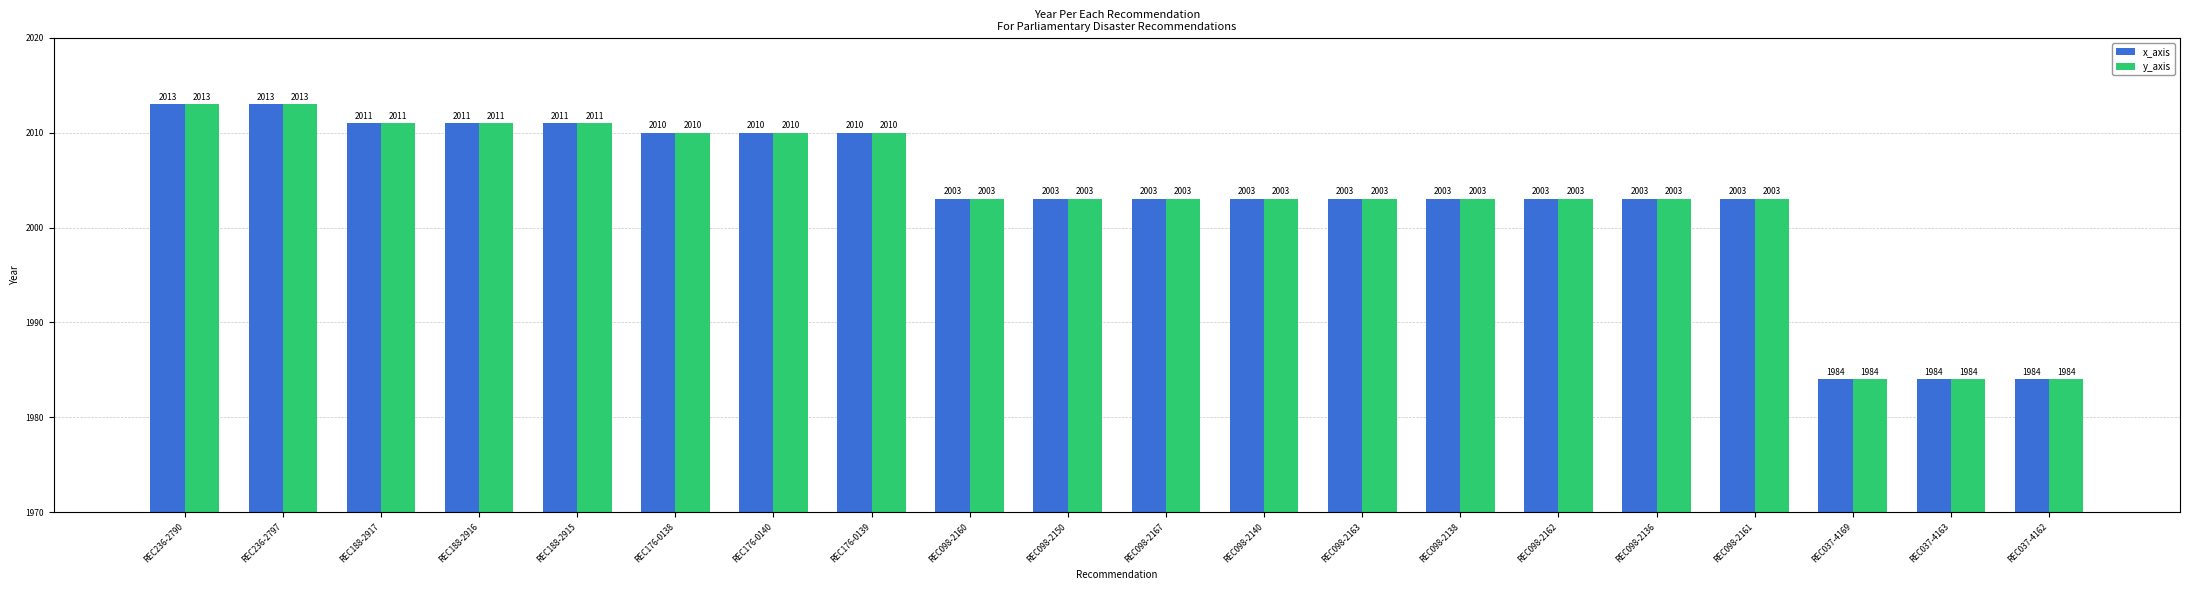

What is the sum of the x_axis values at REC098-2136 and REC236-2797?

4016